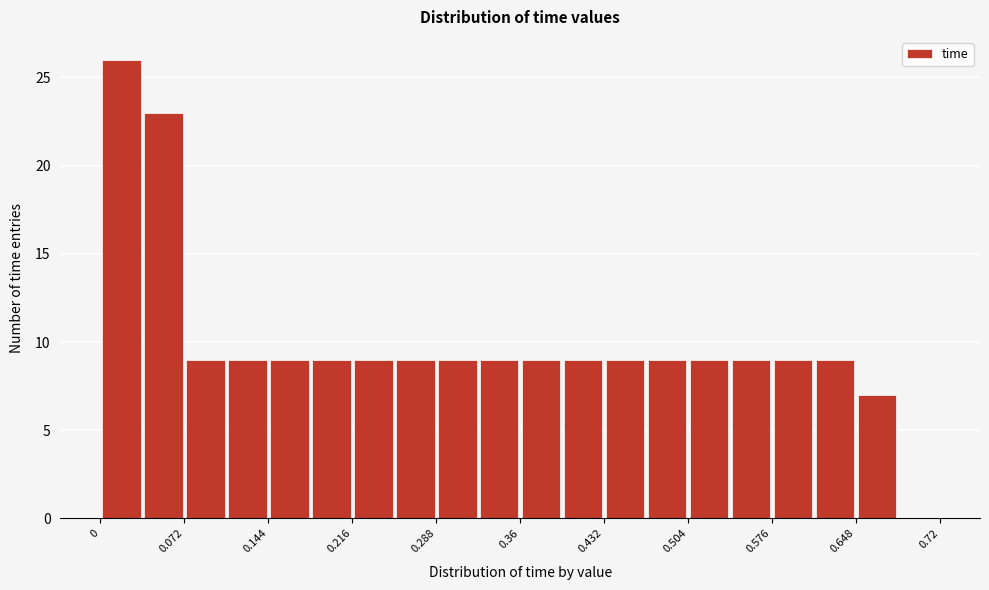

Read against the x-axis, roughly where is the centre of the tallest bar?

0.02